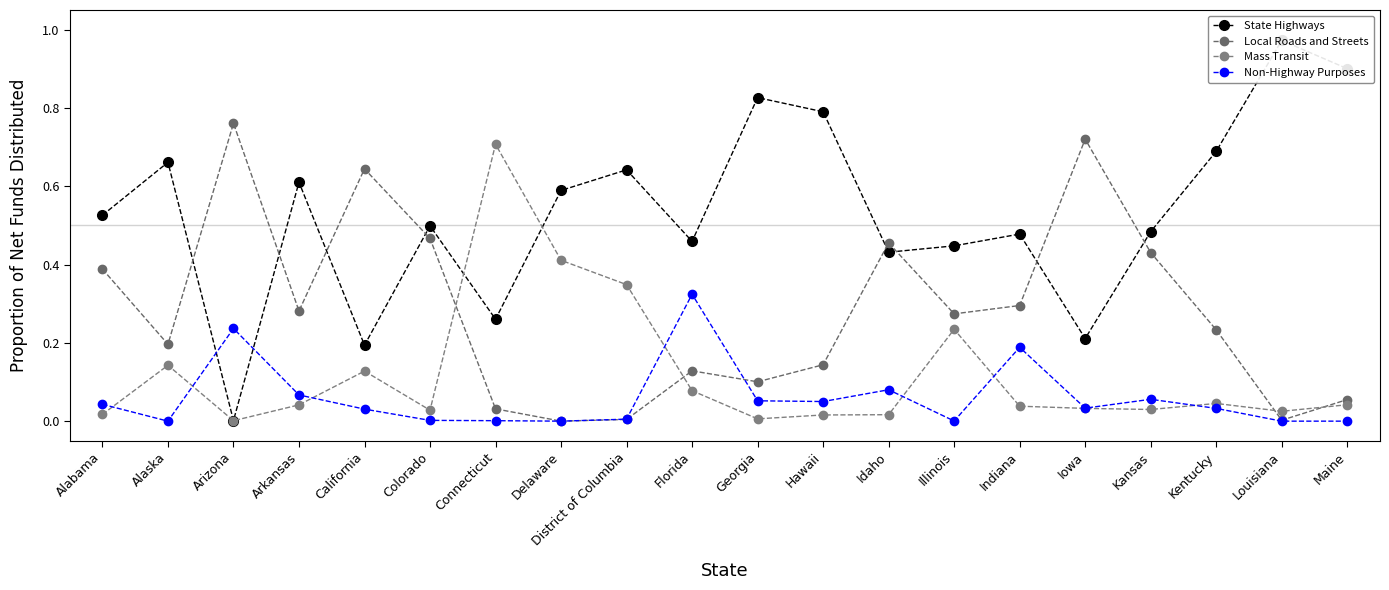

What position from the left is California?

5